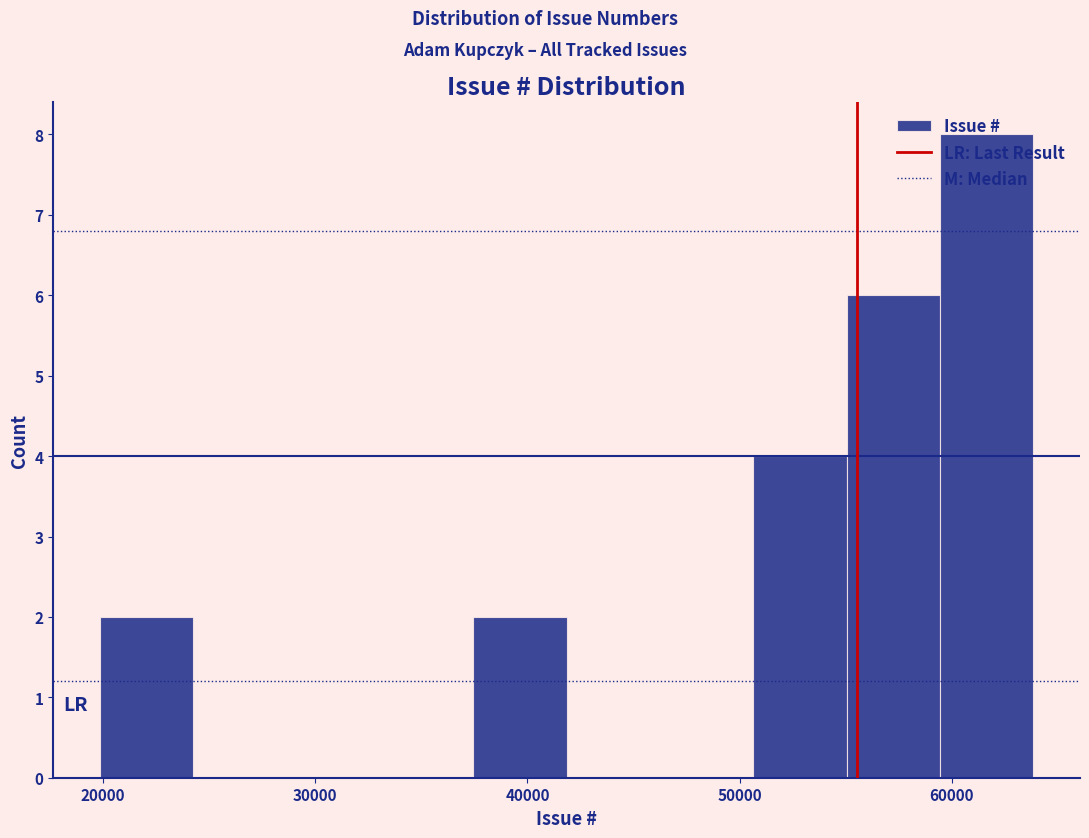

Reading left to right, list every bar in this chart as the range it spans on the x-axis followed by its height. Neither the bar edges nor the heights are printed on the chart, so give them approximately, as read against the axes.

20000 to 24000: 2
24000 to 29000: 0
29000 to 33000: 0
33000 to 37000: 0
37000 to 42000: 2
42000 to 46000: 0
46000 to 51000: 0
51000 to 55000: 4
55000 to 59000: 6
59000 to 64000: 8